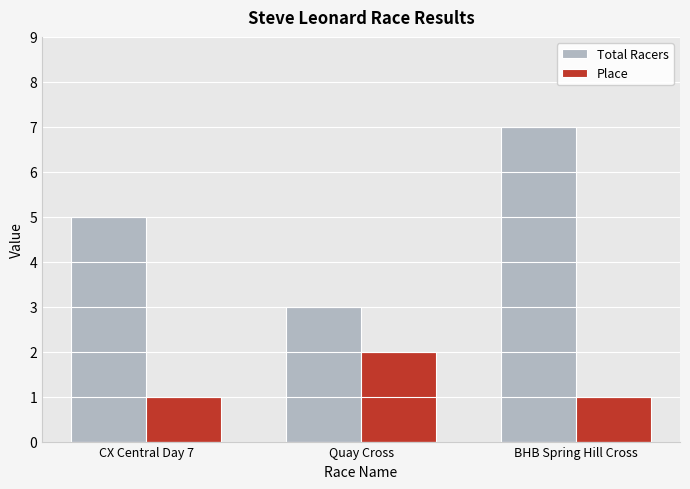

True or false: Total Racers has a value of 7 at BHB Spring Hill Cross.

True